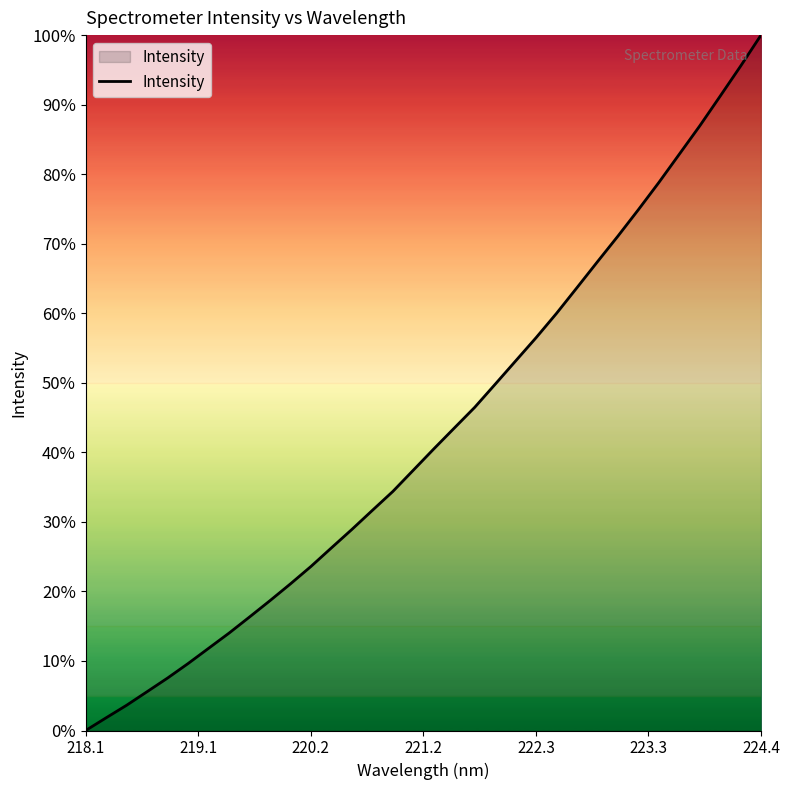

Is this an area chart (filled region under the line)?

Yes